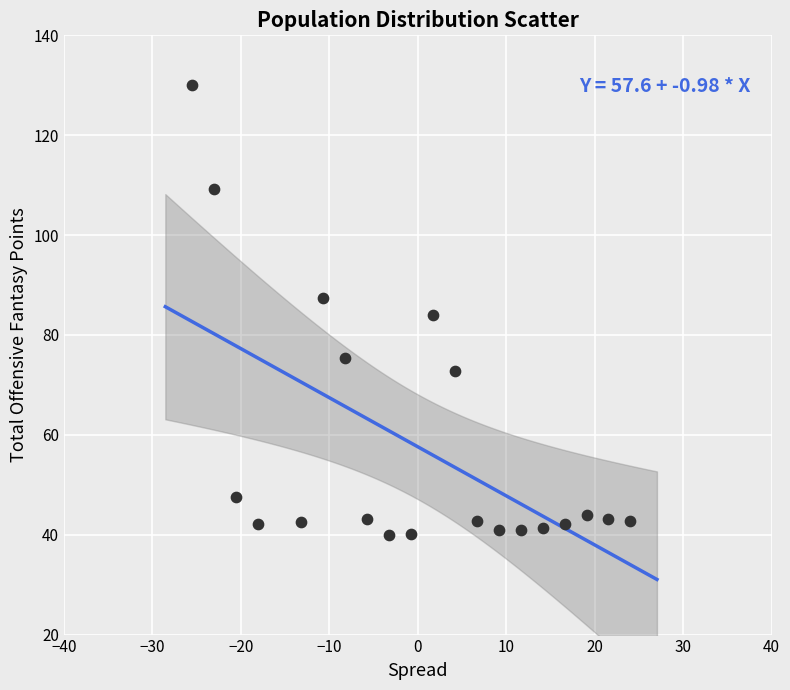

What is the range of X values (max minus min)?

49.6